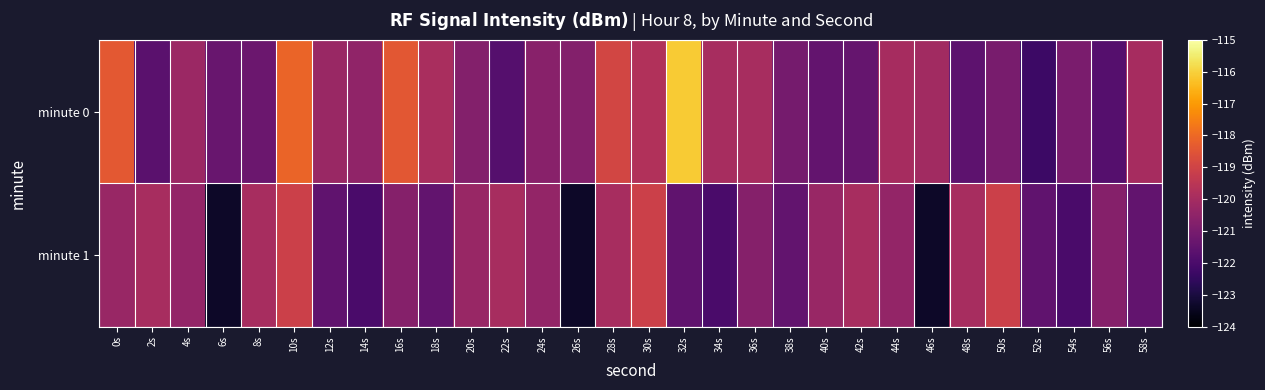

Which series has the largest range (max minus min)?

minute 0